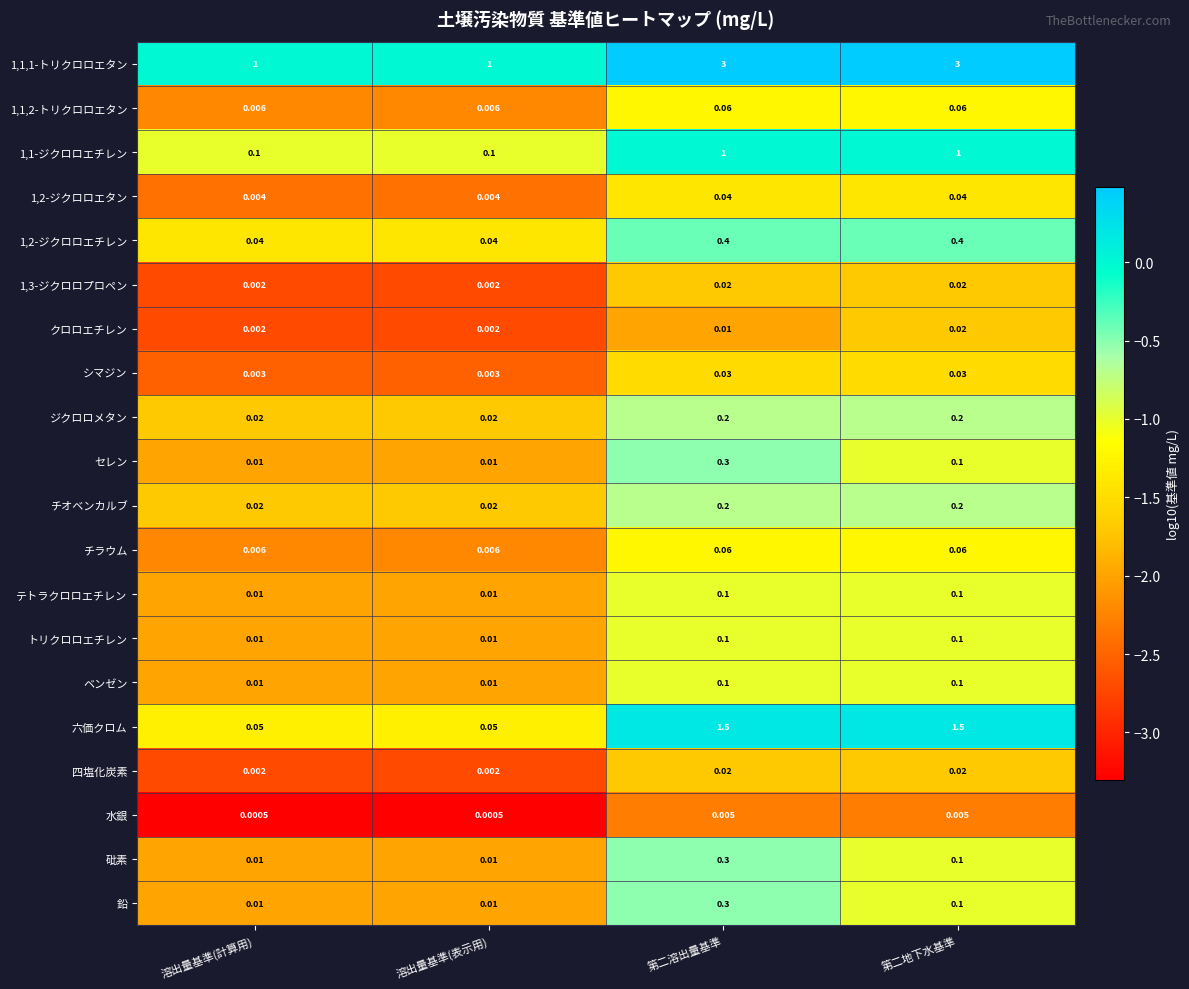

Which series has the largest total across all categories?

1,1,1-トリクロロエタン